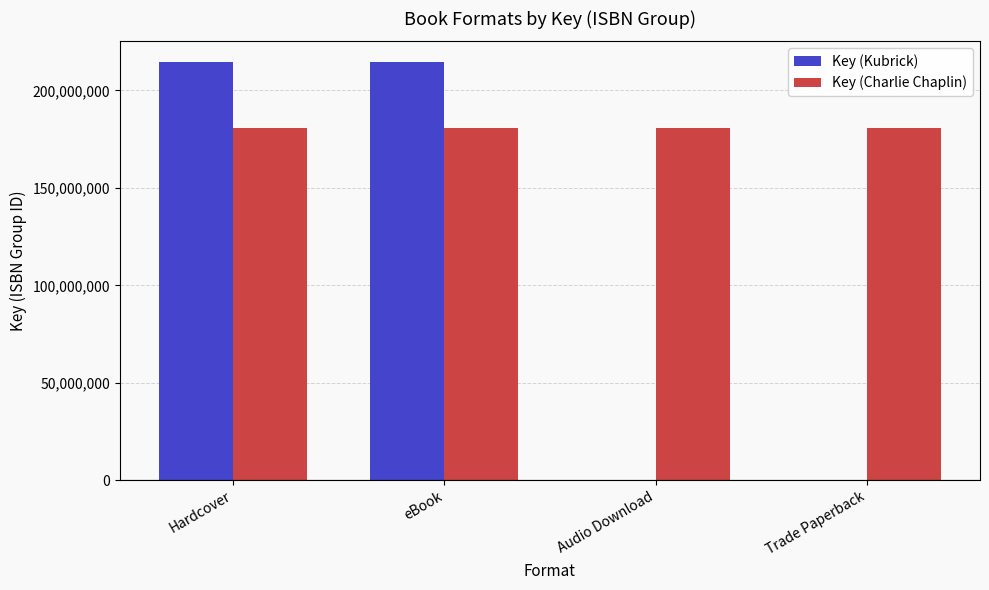

What is the maximum value for Key (Charlie Chaplin)?

180659350